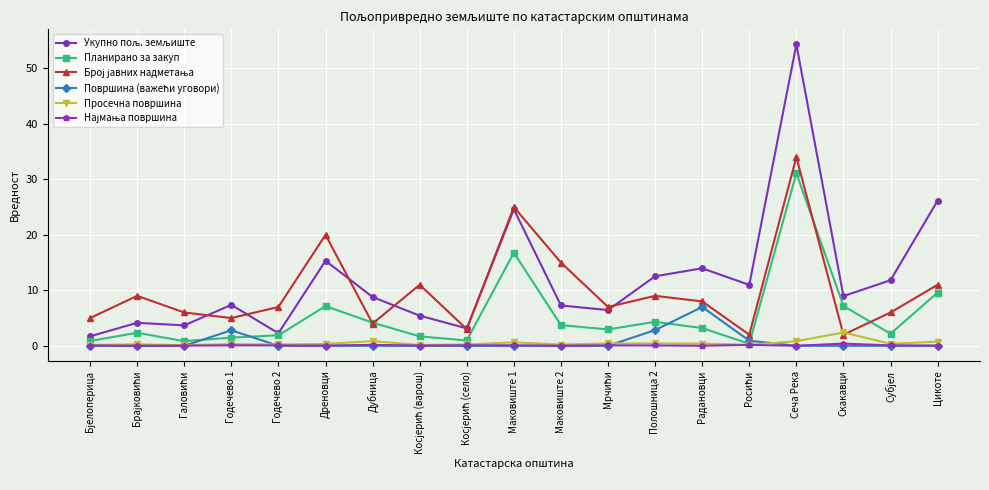

At which category is the sum across all series the highest?

Сеча Река